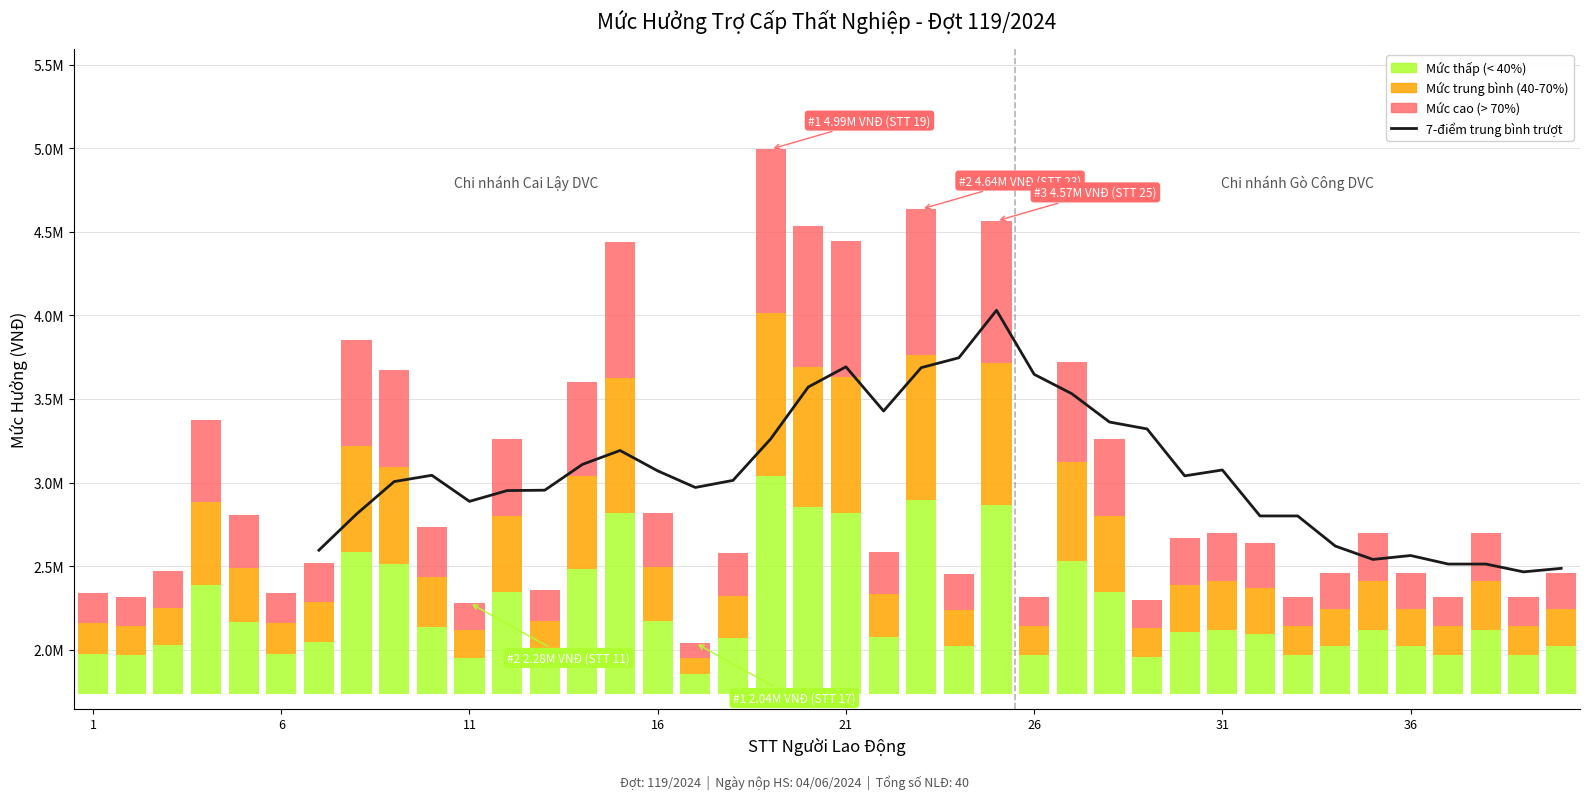

What is the sum of all values?

104297700.6